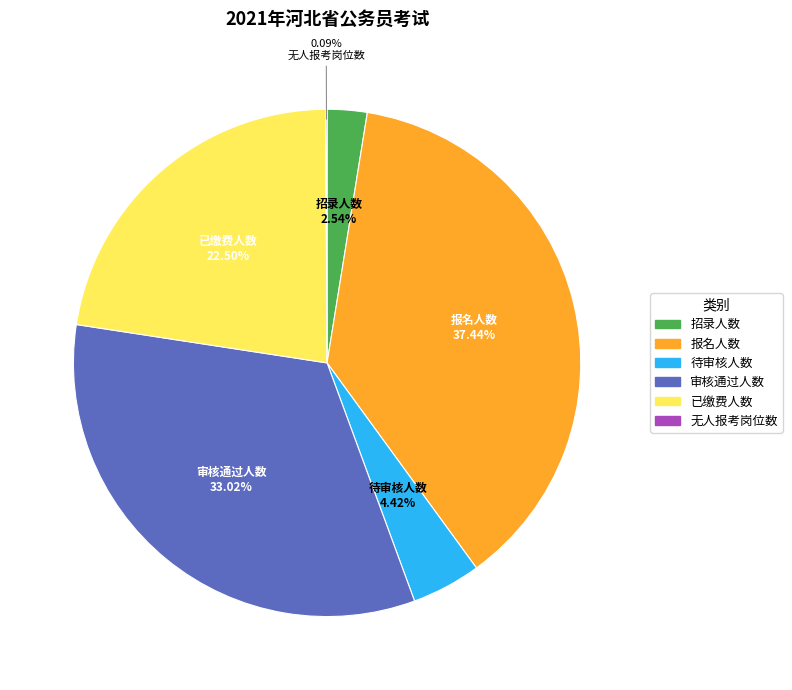

What percentage is the 审核通过人数 slice, to the nearest percent?

33%